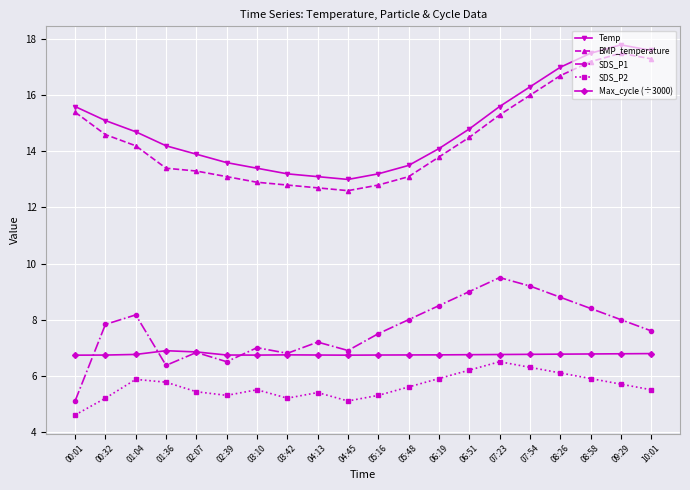

What is the minimum value shown in the chart?

4.6